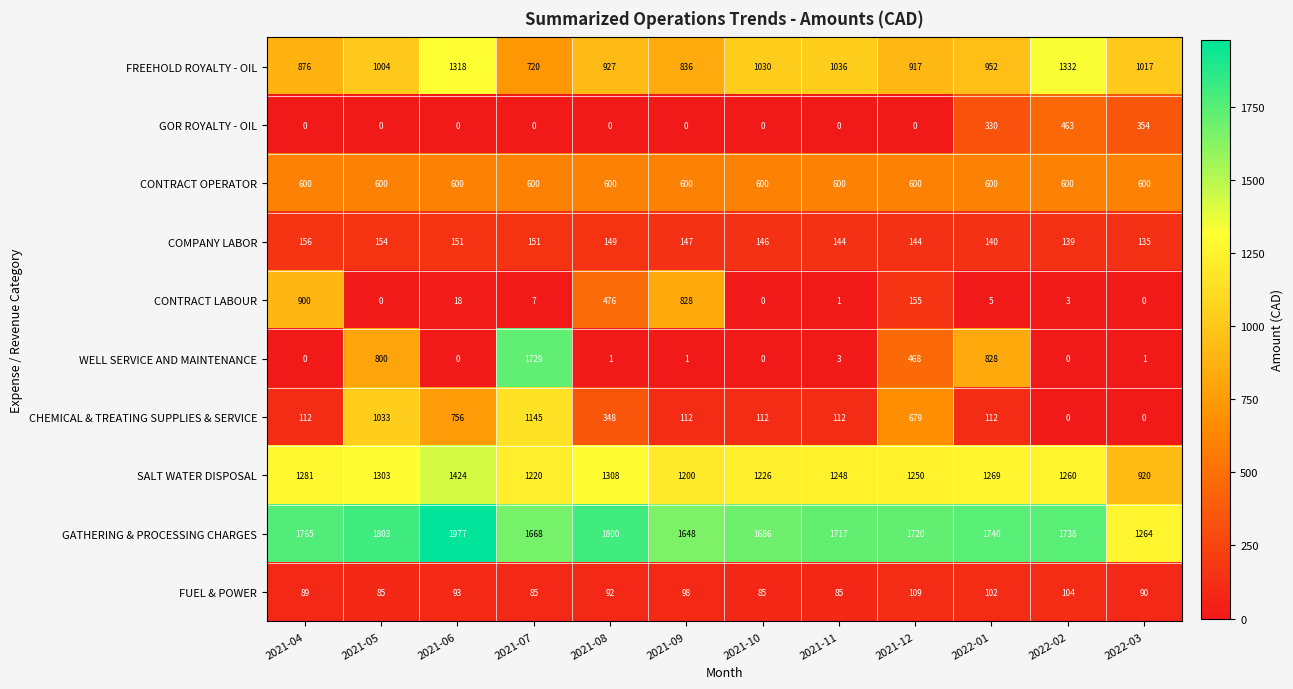

True or false: GOR ROYALTY - OIL has a value of 311 at 2021-08.

False